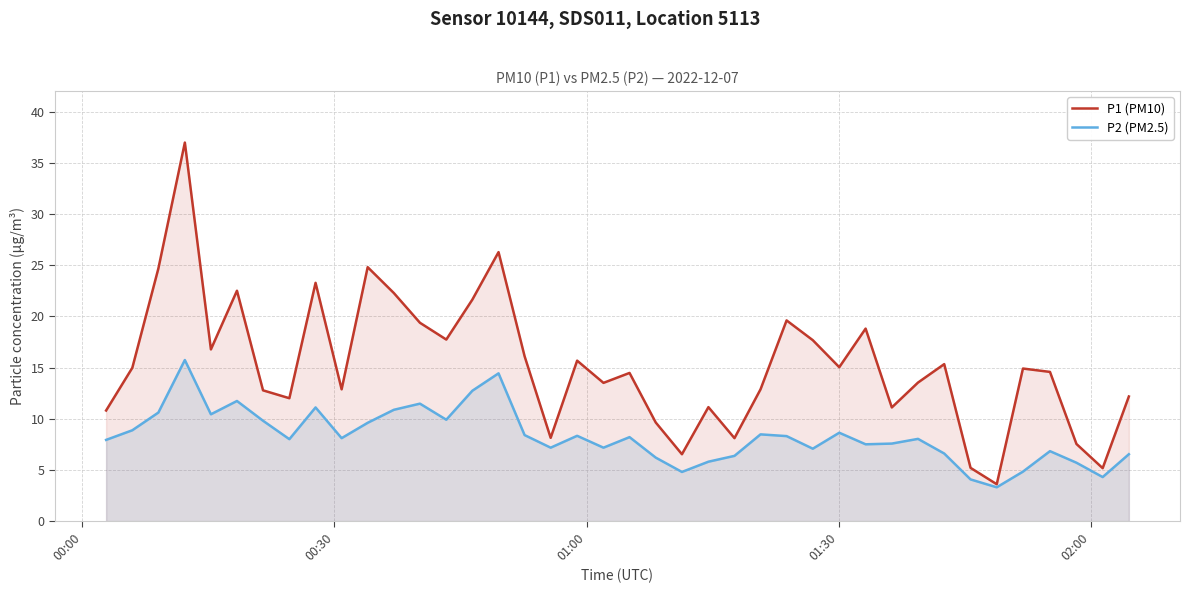

How many interior local peaks does the P1 (PM10) series have?

12